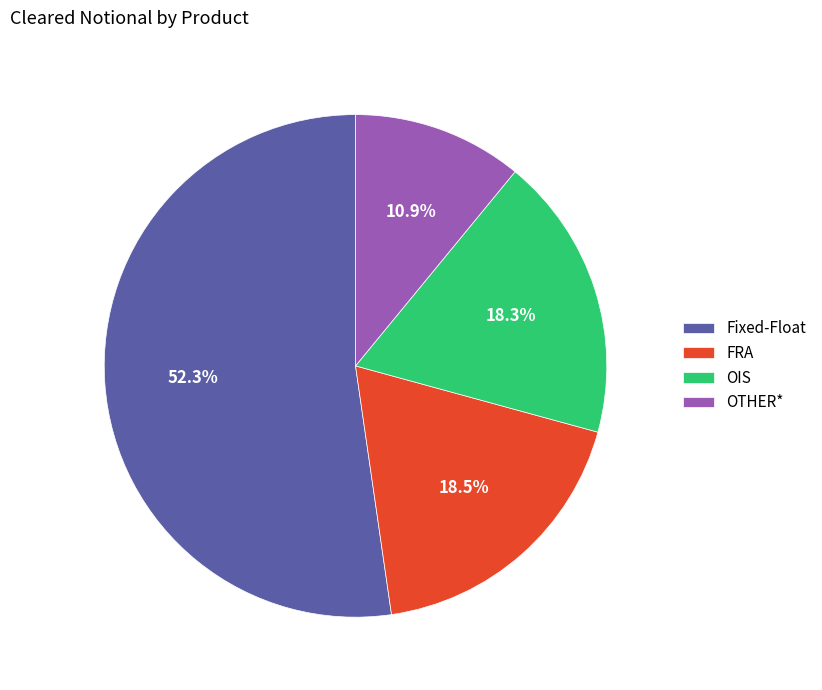

How many slices are in this pie chart?

4